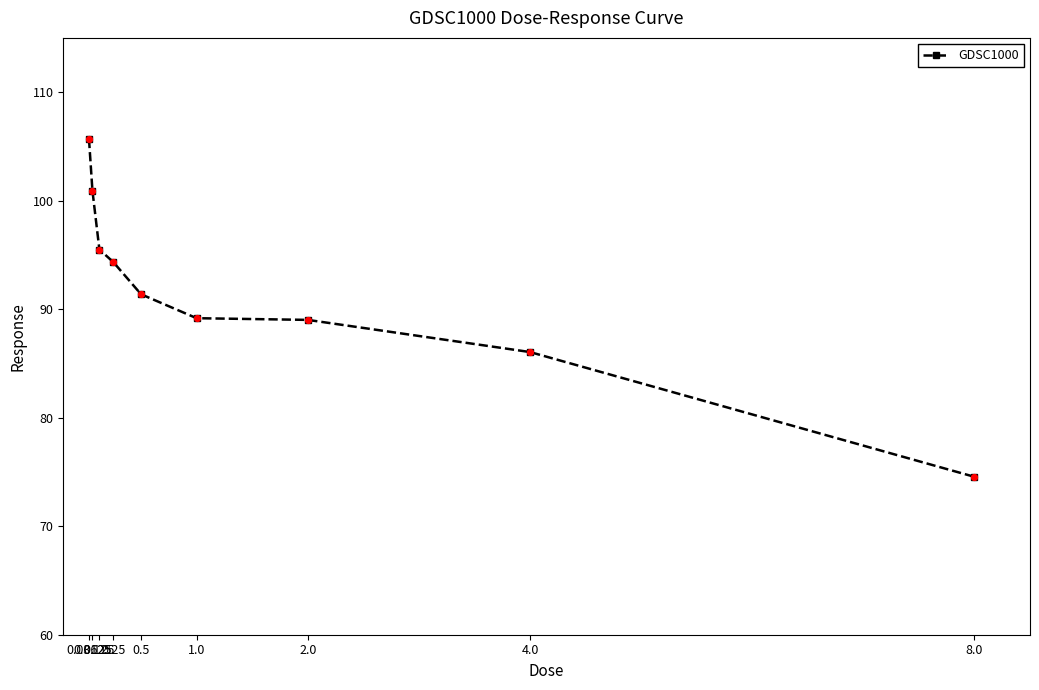

Approximately how many times larger is the value at 0.125 compared to 4.0?

1.1